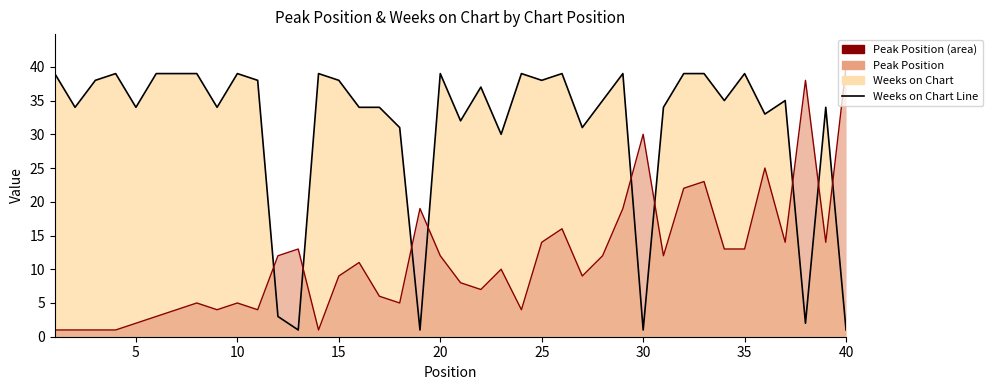

In Peak Position Line, how many points are lower than both neighbors (excluding endpoints)?

10